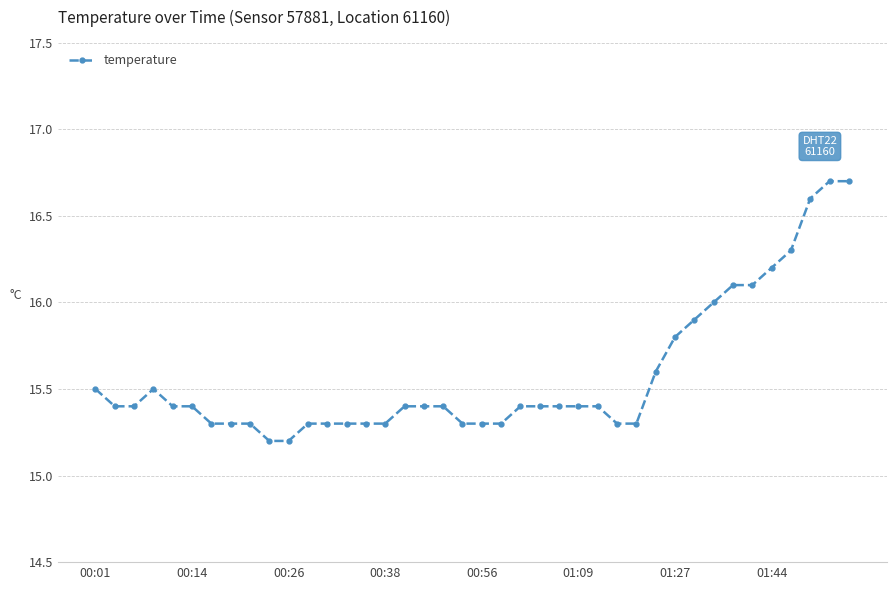

What is the smallest value displayed?

15.2